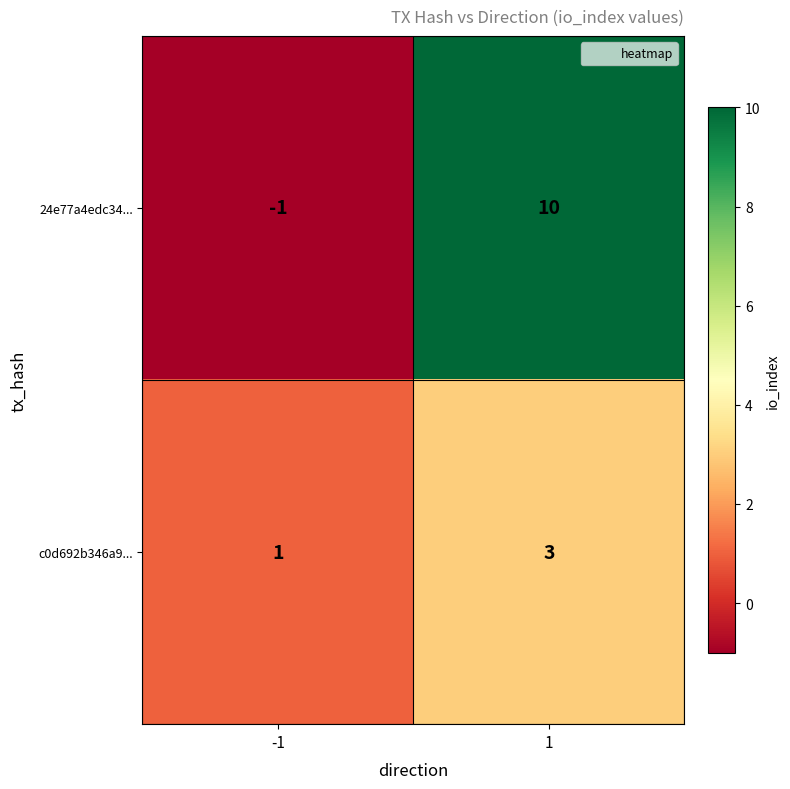

Rank the series by their average value, from lowest to highest.

c0d692b346a9..., 24e77a4edc34...